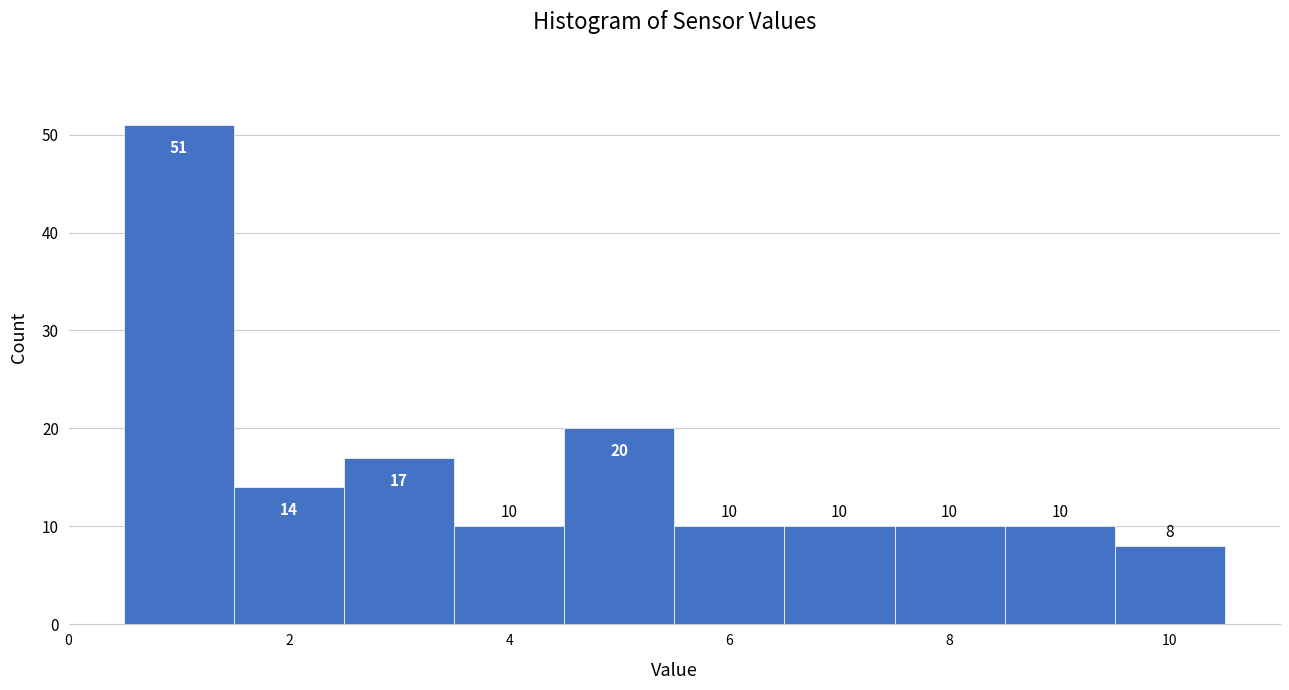

How tall is the bar that spans 5.5 to 6.5 on the x-axis? The bar edges are not printed on the chart, so give them approximately, as read against the axis.

10